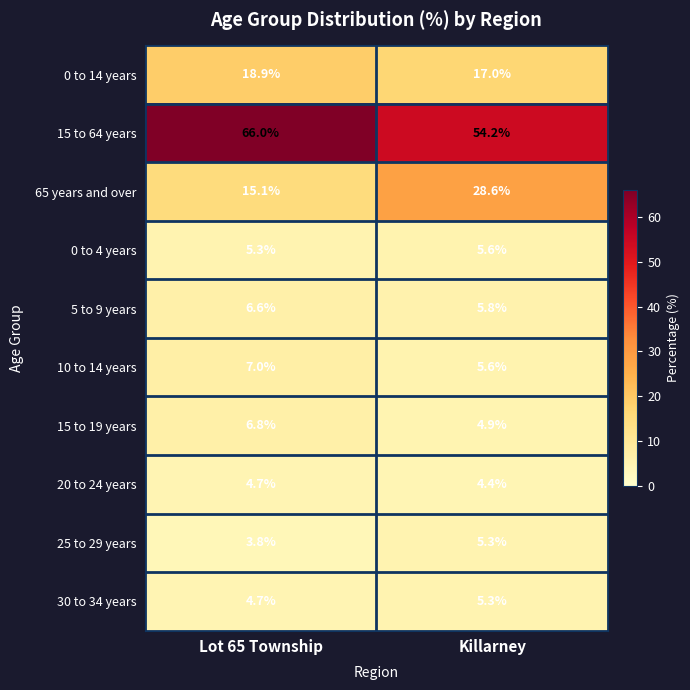

What is the difference between the highest and lowest values at Lot 65 Township?

62.2